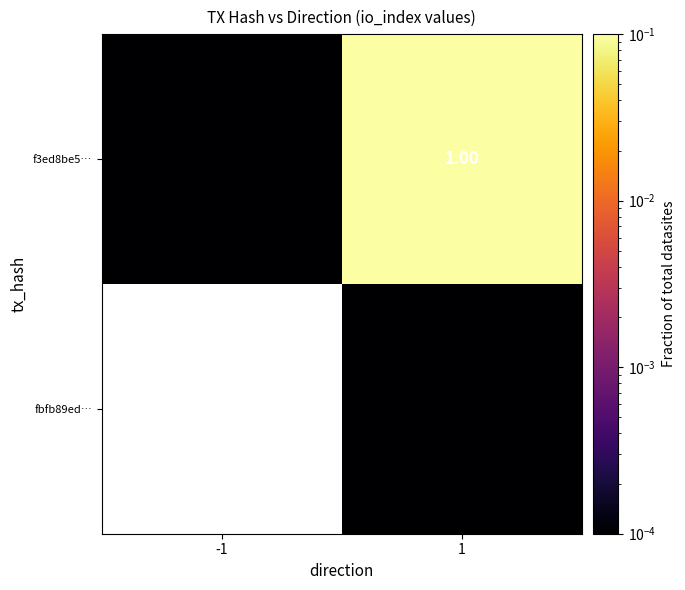

How many distinct data groups are displayed?

2